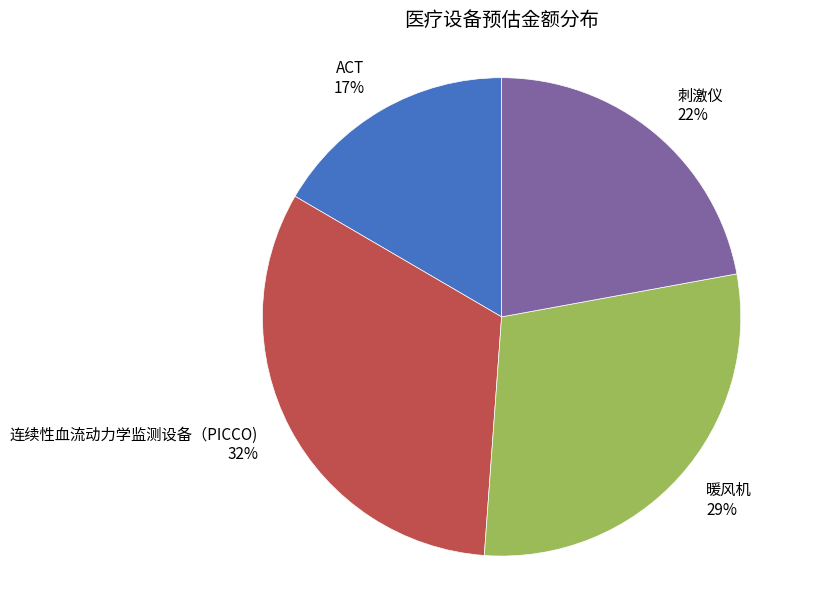

True or false: 连续性血流动力学监测设备（PICCO) accounts for 26% of the total.

False